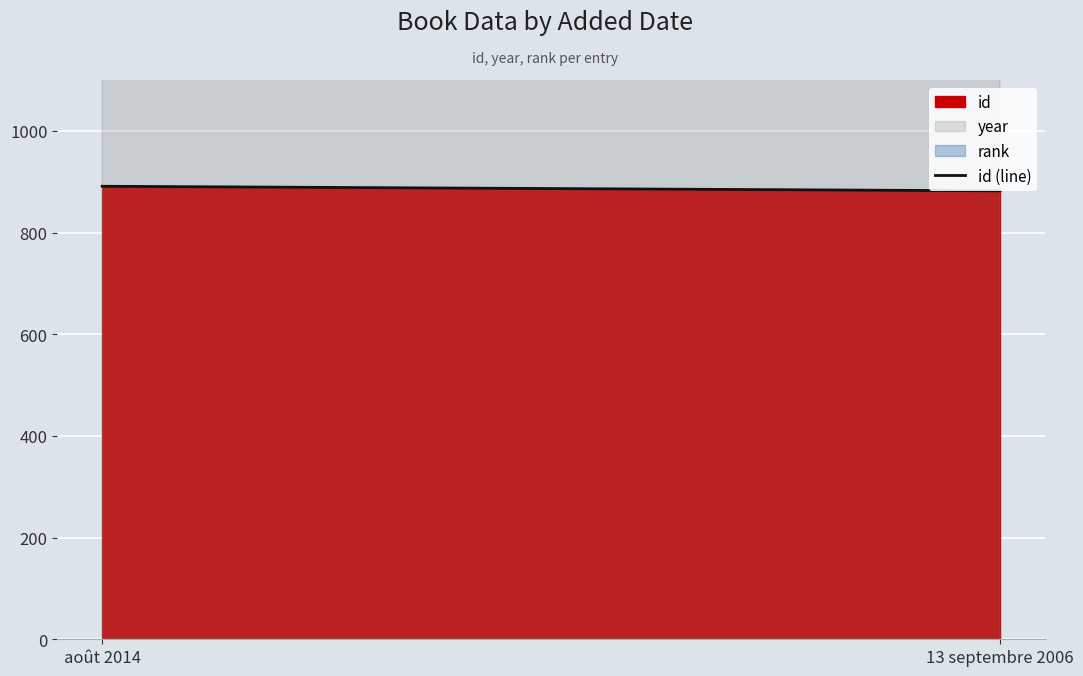

What is the change in value from août 2014 to 13 septembre 2006?

-9